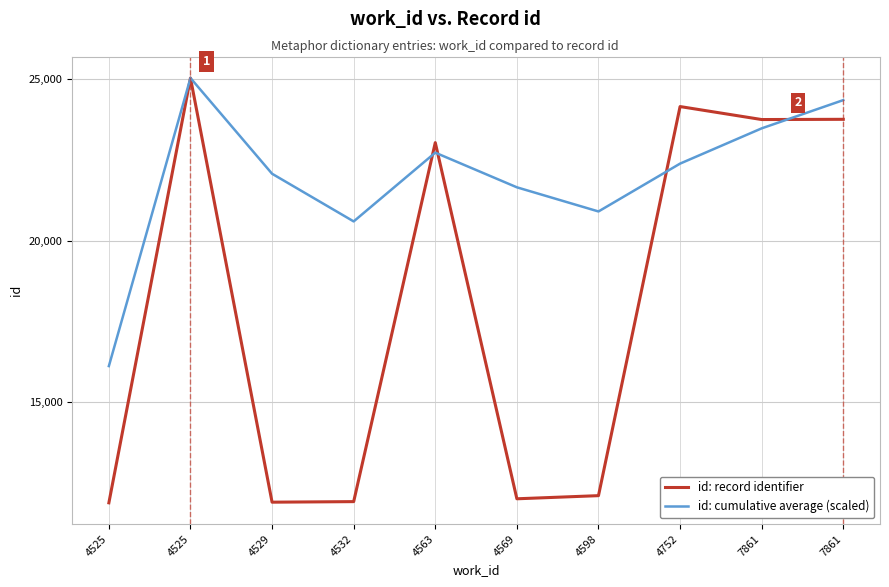

What is the average value of the id: record identifier series?

17959.4